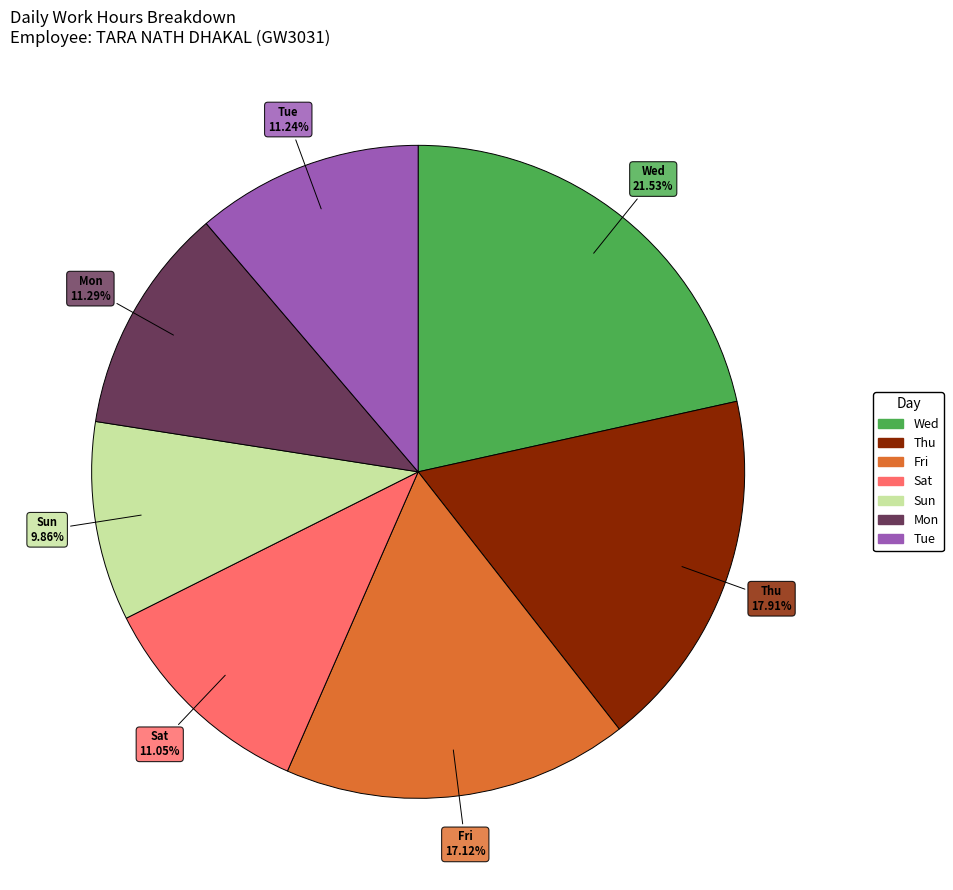

Is there any slice that represents more than half of the pie?

No